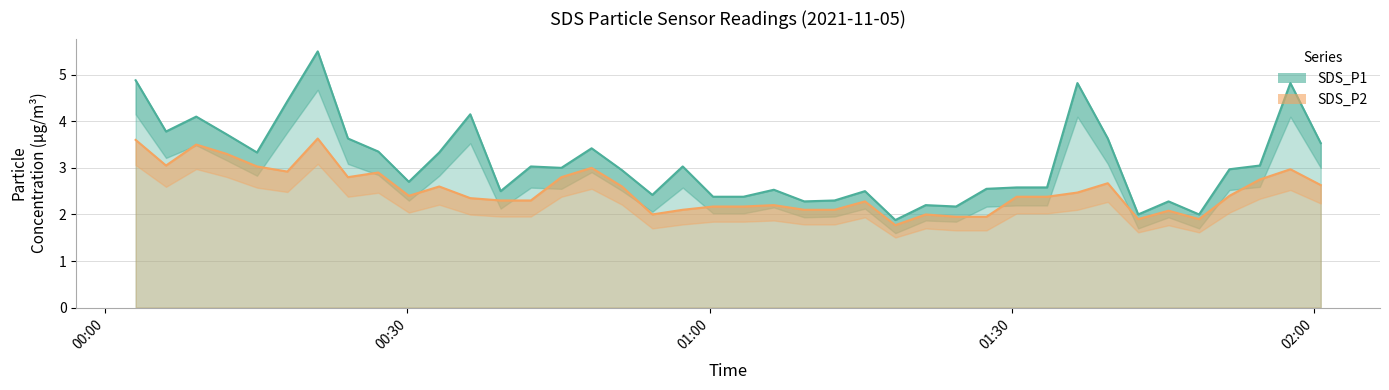

Which has a higher value, 2021/11/05 00:48:17 or 2021/11/05 01:15:26?

2021/11/05 00:48:17